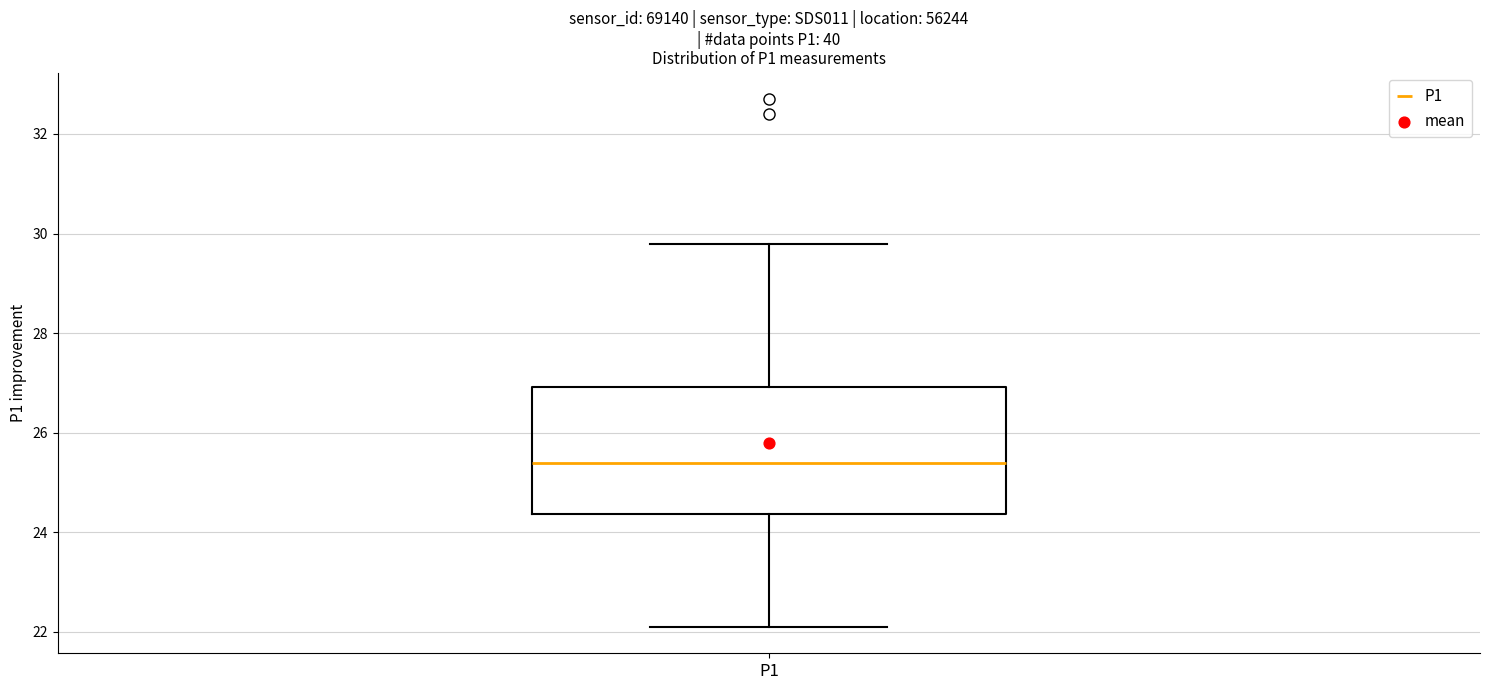

Read this box plot against the y-axis: the position of the median line, the range covered by the box, and the ends of both whiskers. The values are not printed on the chart, so give them approximately, as read against the axis.

median 25.4, box 24.4 to 27.0, whiskers 22.2 to 29.8